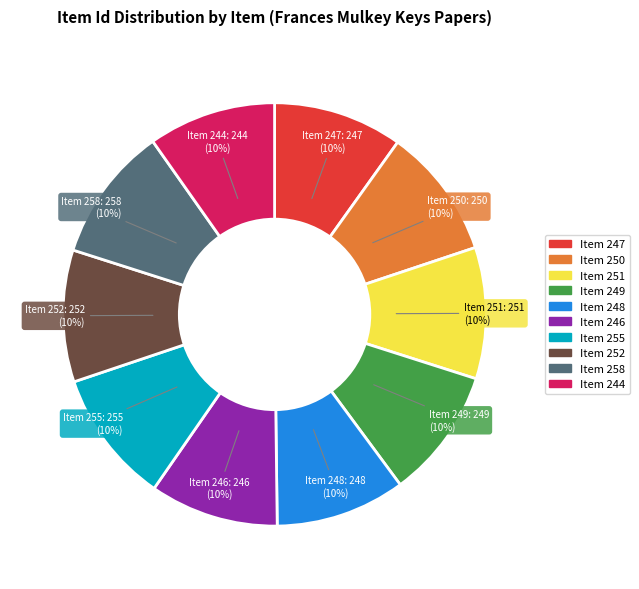

Is it true that Item 249 is 10% of the pie?

True